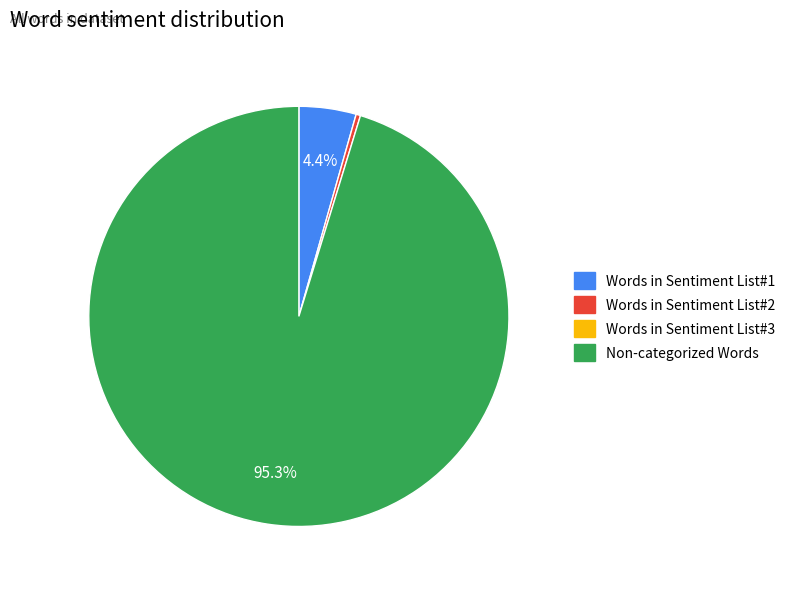

Is there any slice that represents more than half of the pie?

Yes